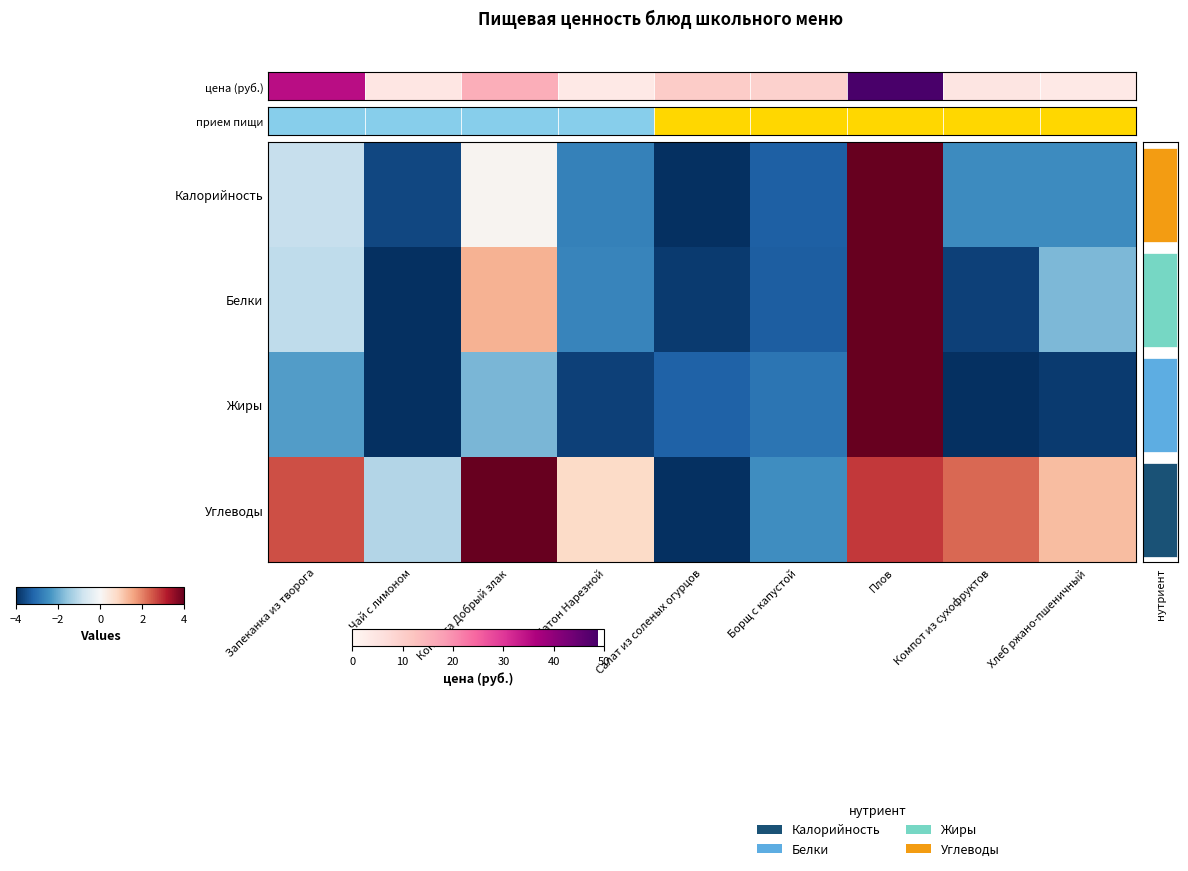

What is the spread (max minus min) of values at Конфета Добрый злак?

5.8